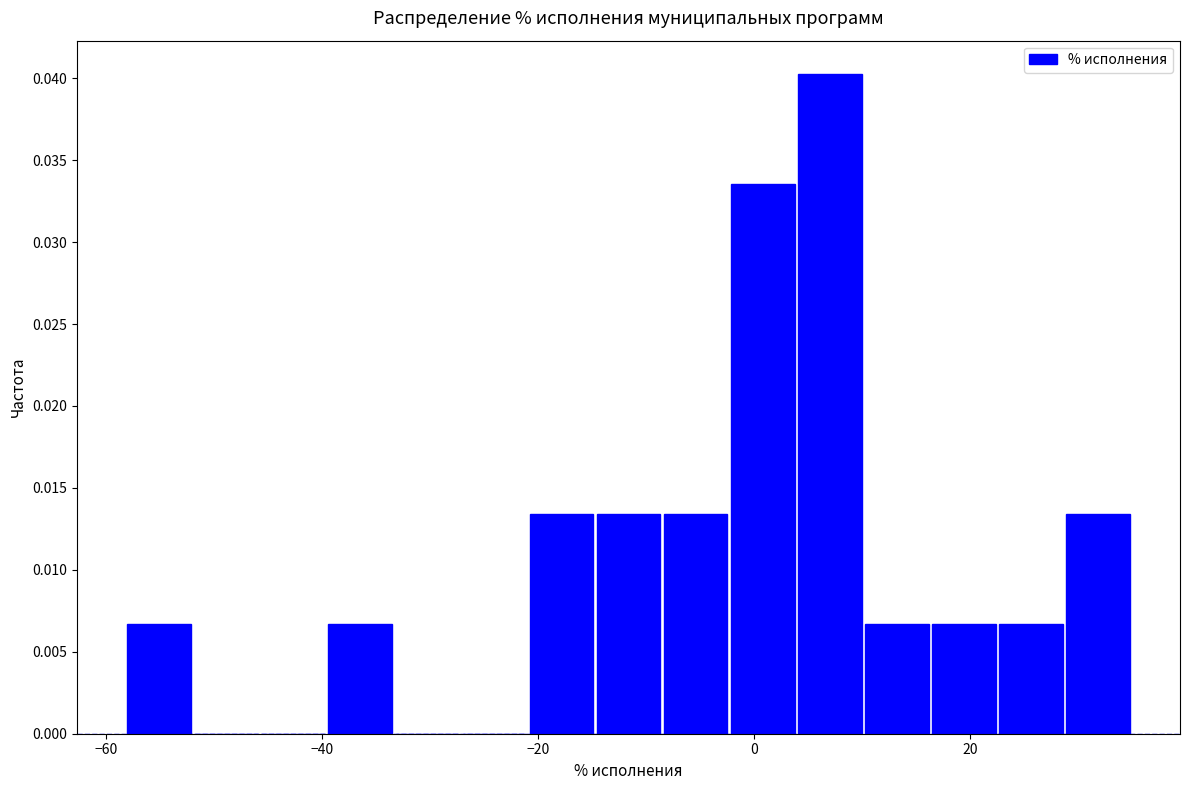

Read against the x-axis, roughly where is the centre of the tallest bar?

8